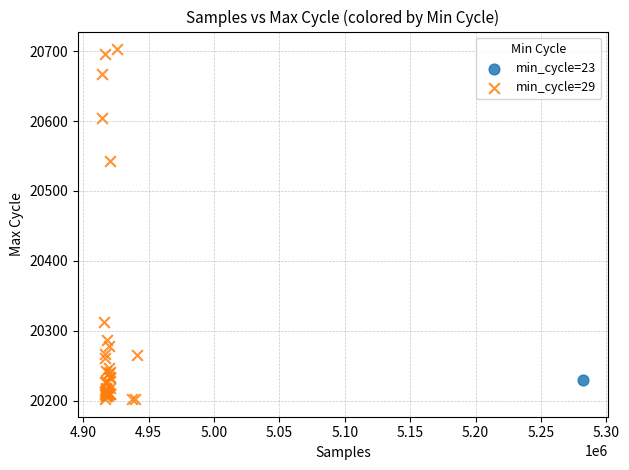

What are all the series names shown in the legend?

min_cycle=23, min_cycle=29